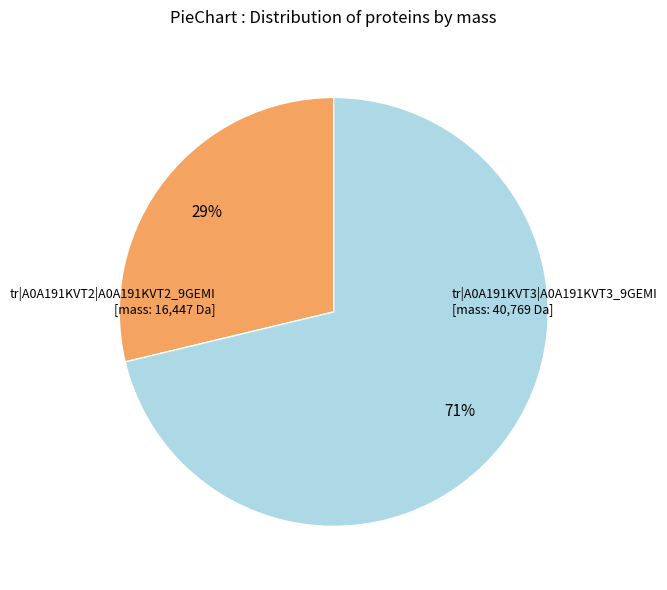

Is there a majority slice in this chart?

Yes